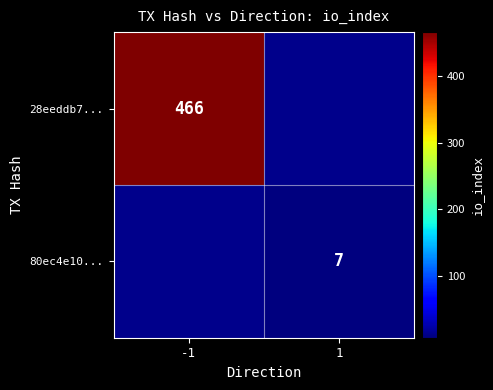

Is the value of 80ec4e10... at 1 greater than the value of 28eeddb7... at -1?

No